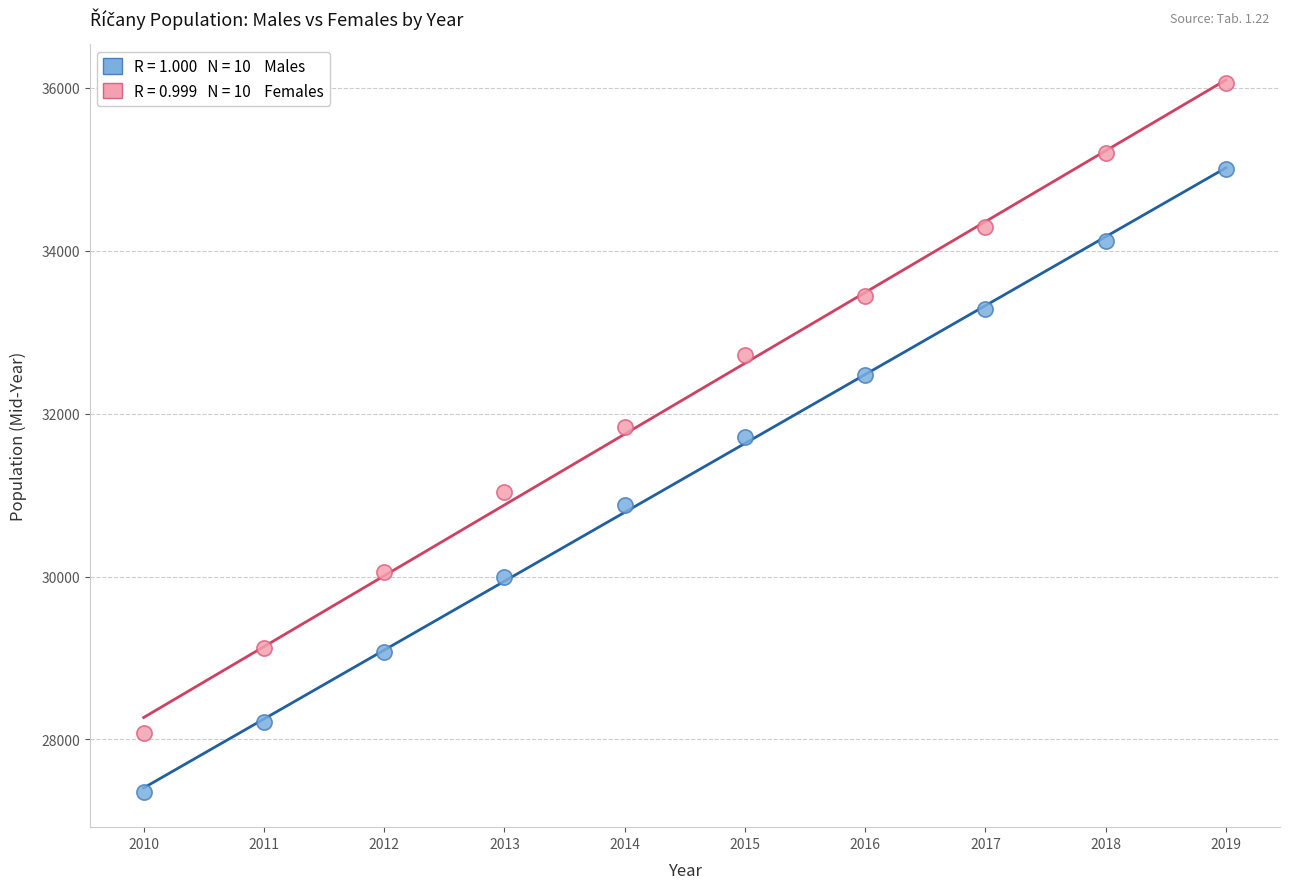

Across all data points, what is the range of X values (max minus min)?

9